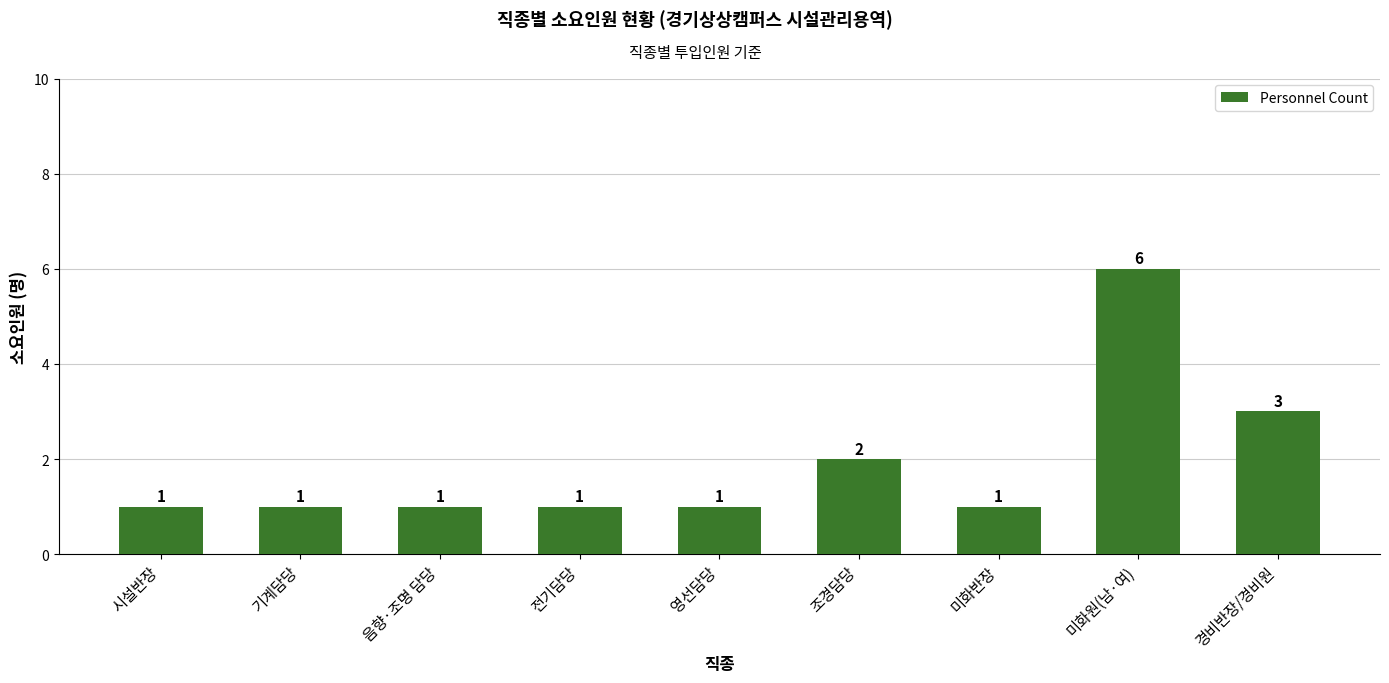

What is the ratio of the value at 미화반장 to the value at 음향·조명 담당?

1.0